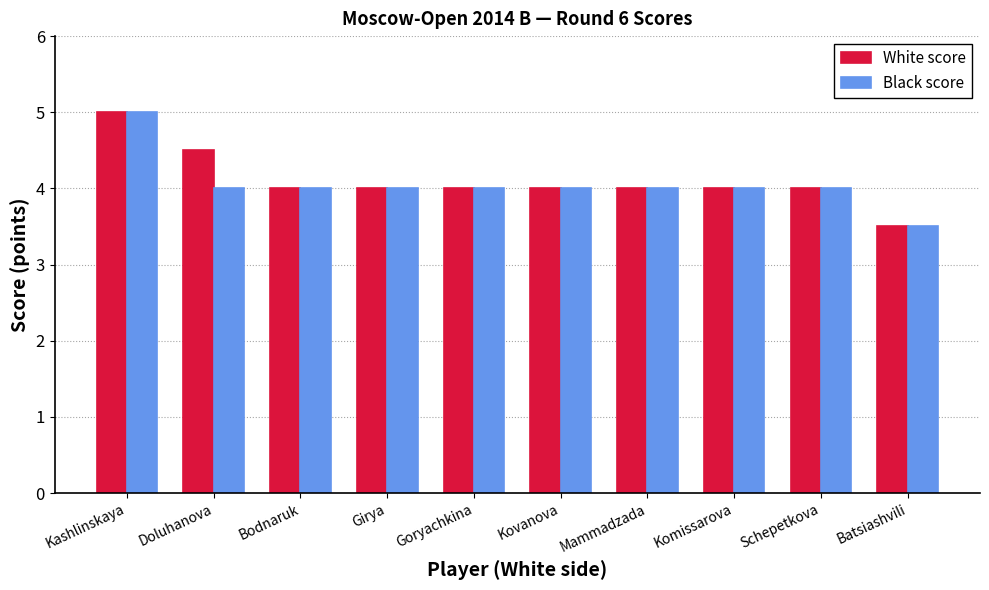

The value of White score at Doluhanova is 2.5. True or false?

False